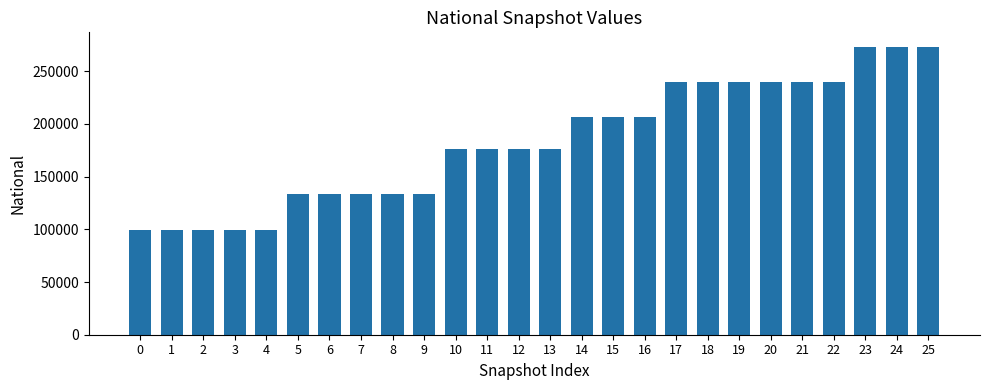

How many data points are less than 176209?

10